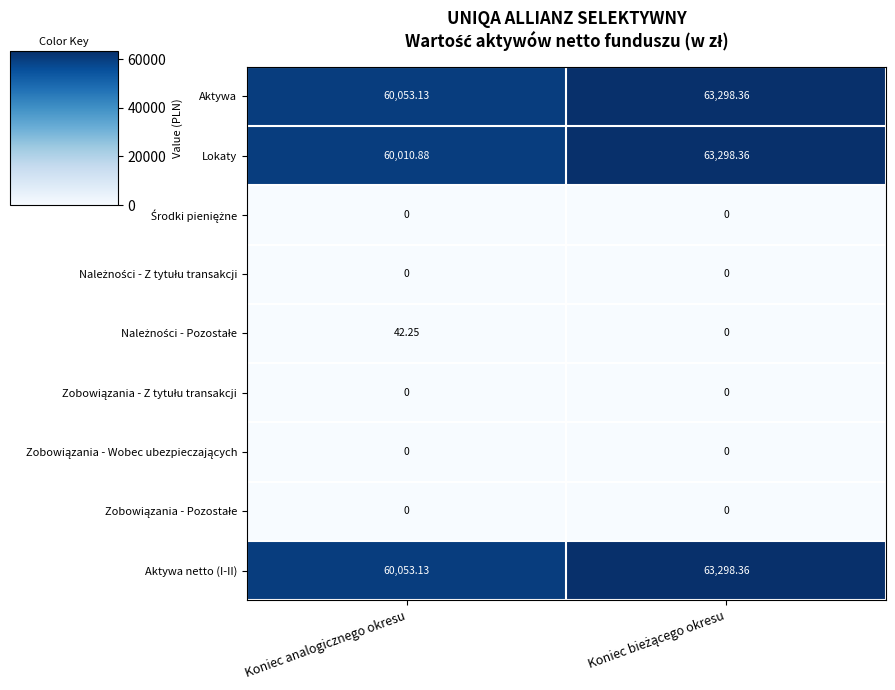

Which series has the largest range (max minus min)?

Lokaty